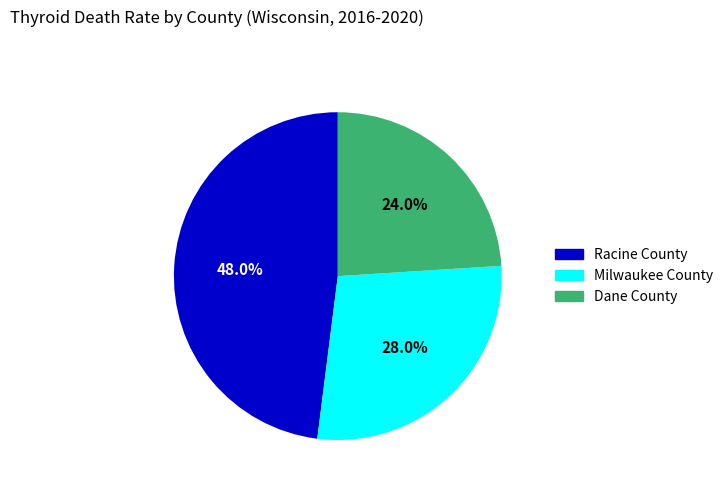

Count the number of slices in the pie.

3